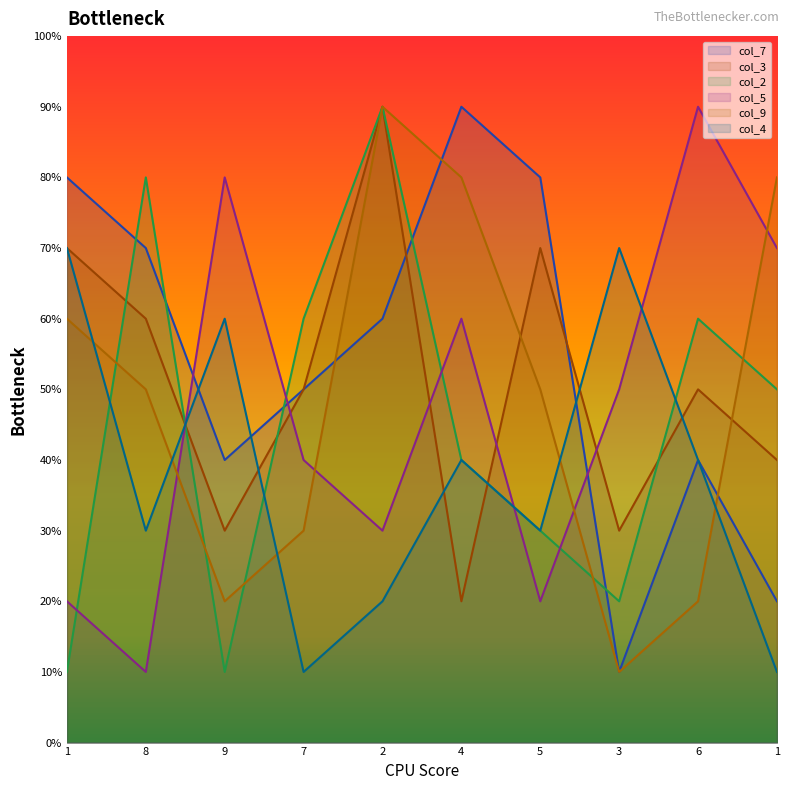

Count the col_2 values in the range 2 to 6.

6